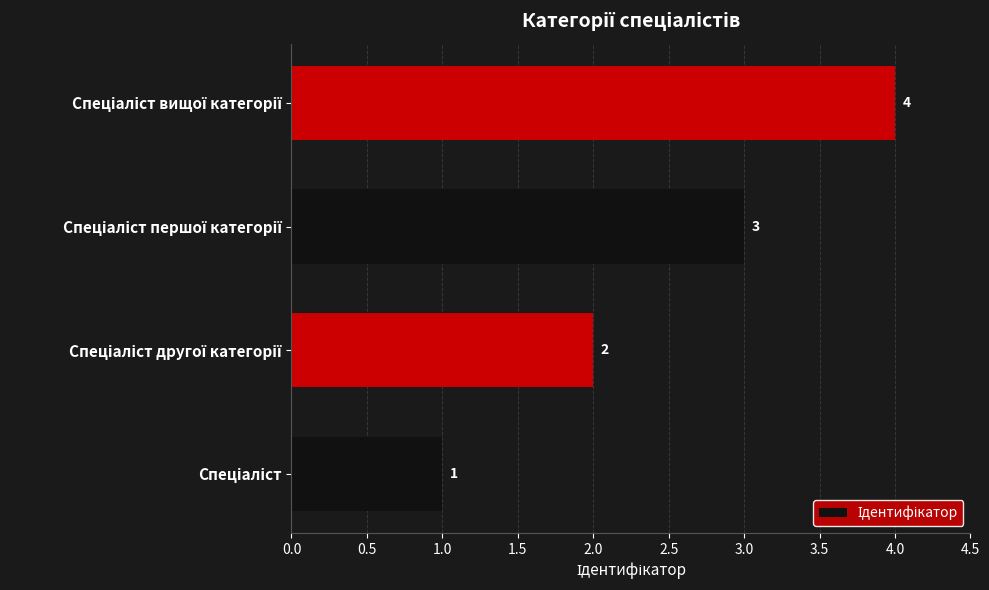

How many values are between 2 and 4?

3